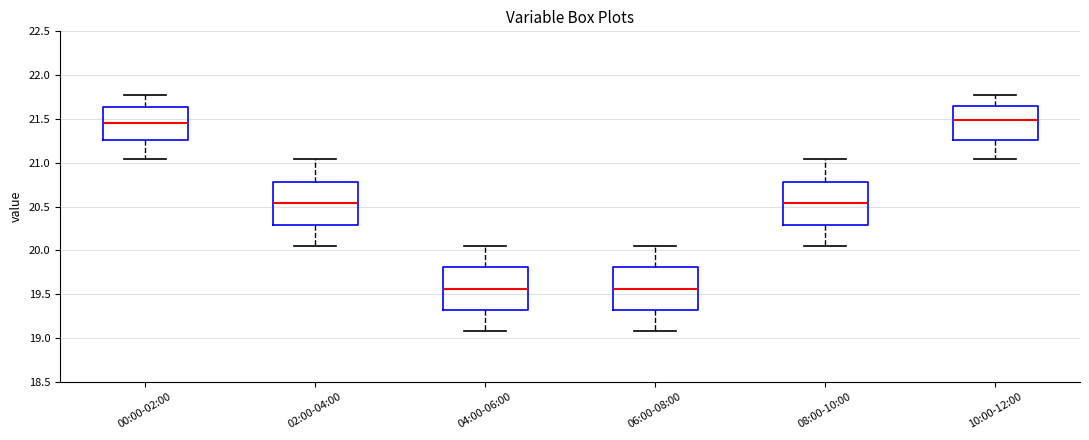

Reading left to right, transcribe this box plot: for each box, give where its median line is, the range the box spans, and where its two whiskers end, as read against the y-axis. The values are not printed on the chart, so give them approximately, as read against the axis.

00:00-02:00: median 21.45, box 21.25 to 21.65, whiskers 21.05 to 21.75
02:00-04:00: median 20.55, box 20.30 to 20.80, whiskers 20.05 to 21.05
04:00-06:00: median 19.55, box 19.30 to 19.80, whiskers 19.10 to 20.05
06:00-08:00: median 19.55, box 19.30 to 19.80, whiskers 19.10 to 20.05
08:00-10:00: median 20.55, box 20.30 to 20.80, whiskers 20.05 to 21.05
10:00-12:00: median 21.50, box 21.25 to 21.65, whiskers 21.05 to 21.75